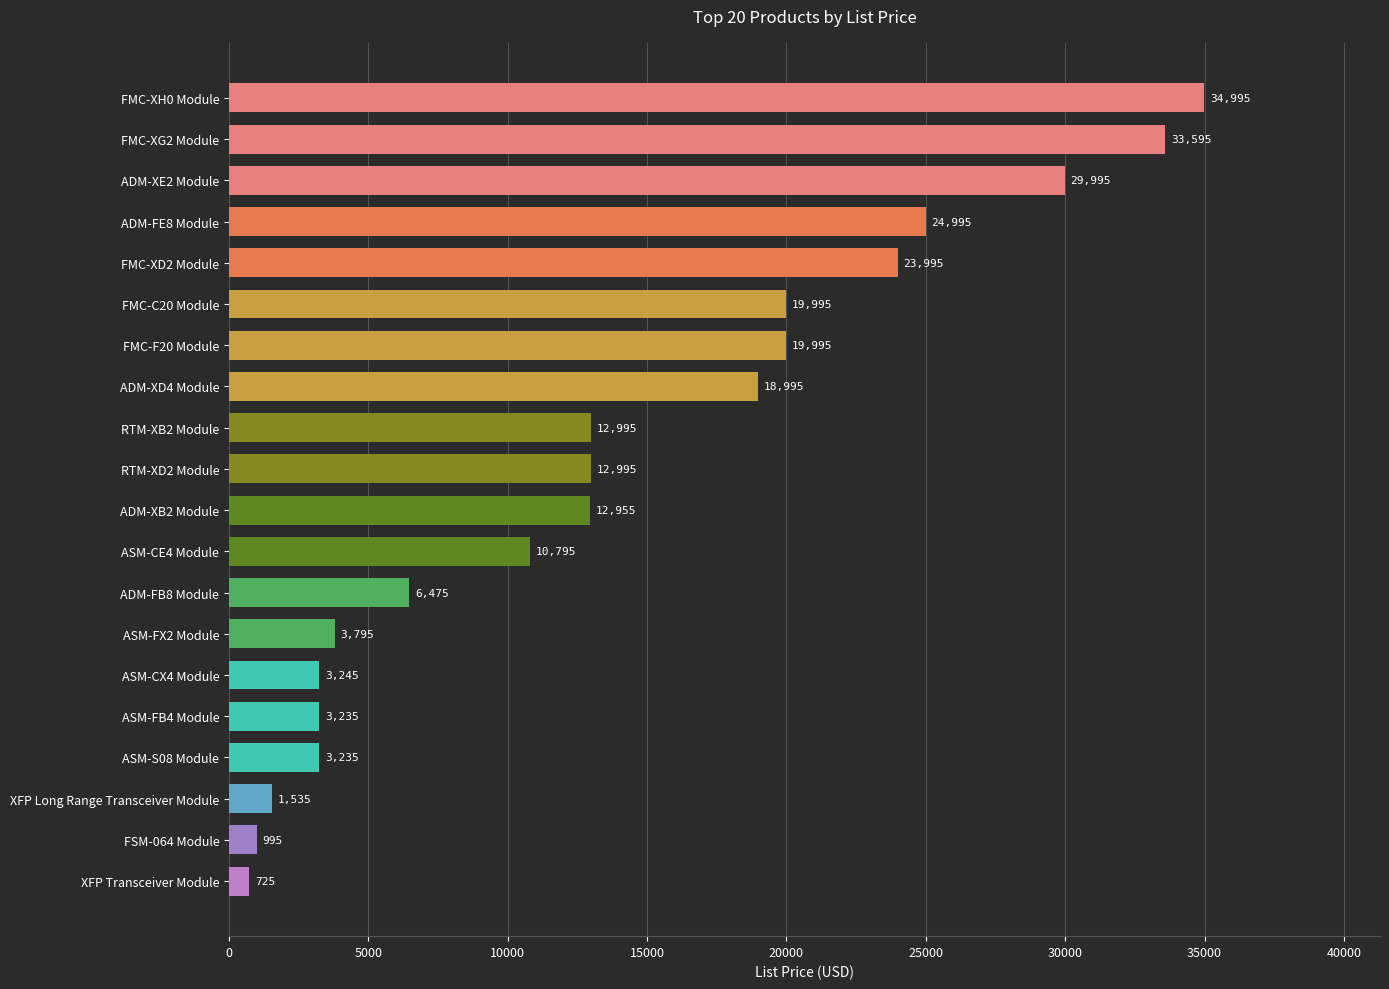

Reading bottom to top, extract all data points from this chart.

725	995	1535	3235	3235	3245	3795	6475	10795	12955	12995	12995	18995	19995	19995	23995	24995	29995	33595	34995